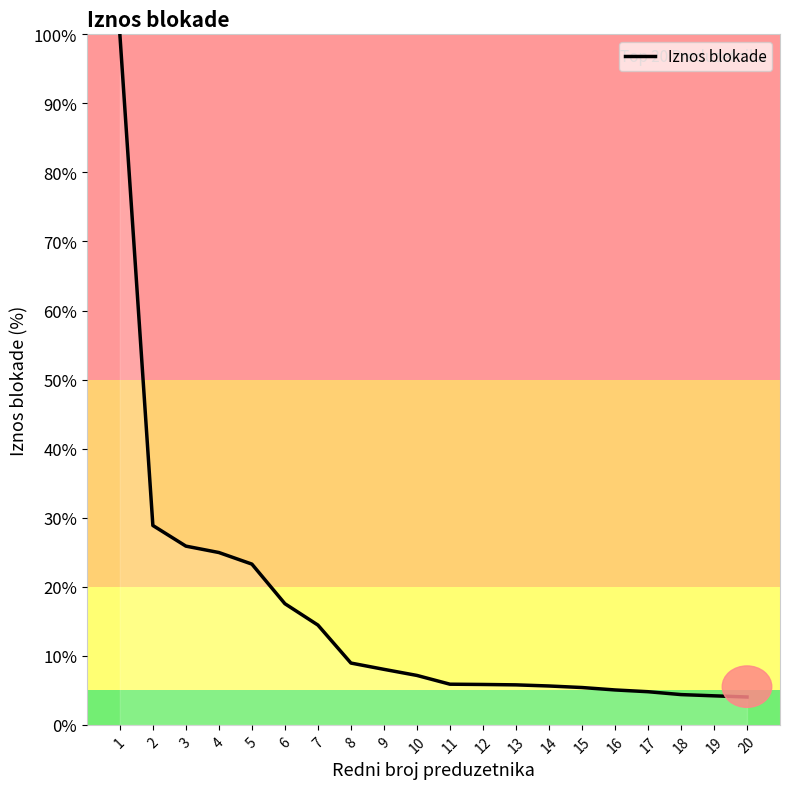

What is the change in value from 15 to 18?

-1.0